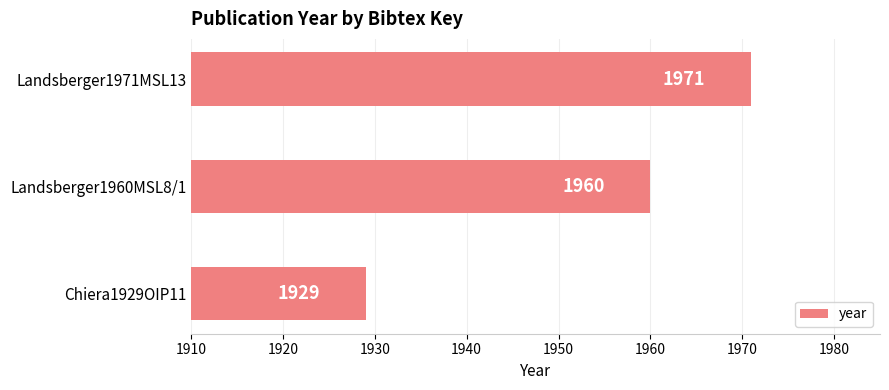

At which label is the value closest to 1950?

Landsberger1960MSL8/1